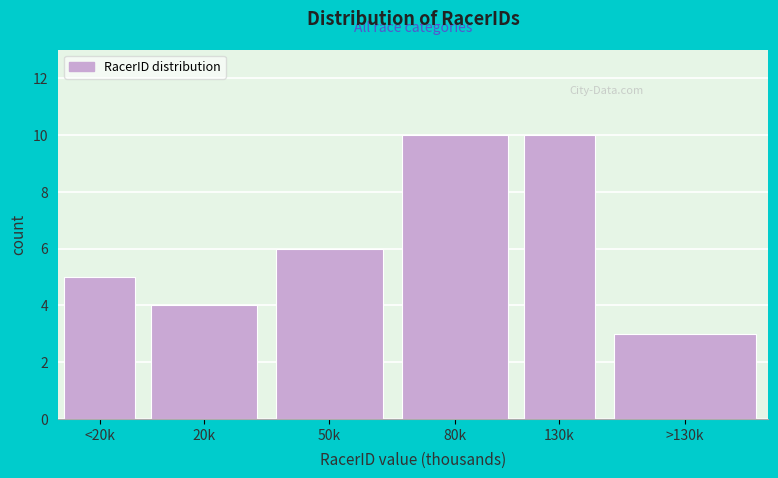

Reading left to right, list all the values displayed in this chart.

<20k=5	20k=4	50k=6	80k=10	130k=10	>130k=3